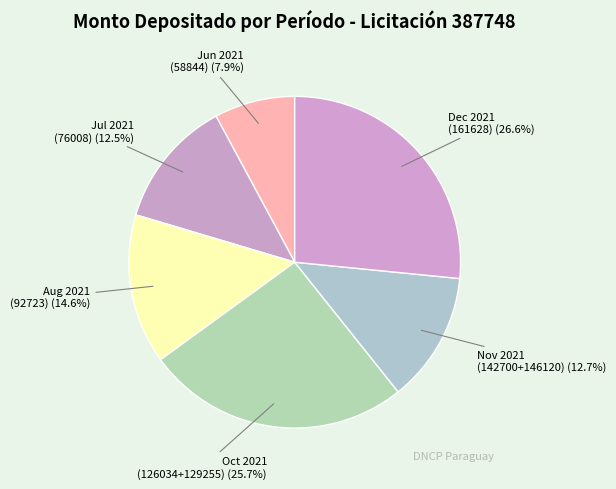

Does any single category account for the majority?

No